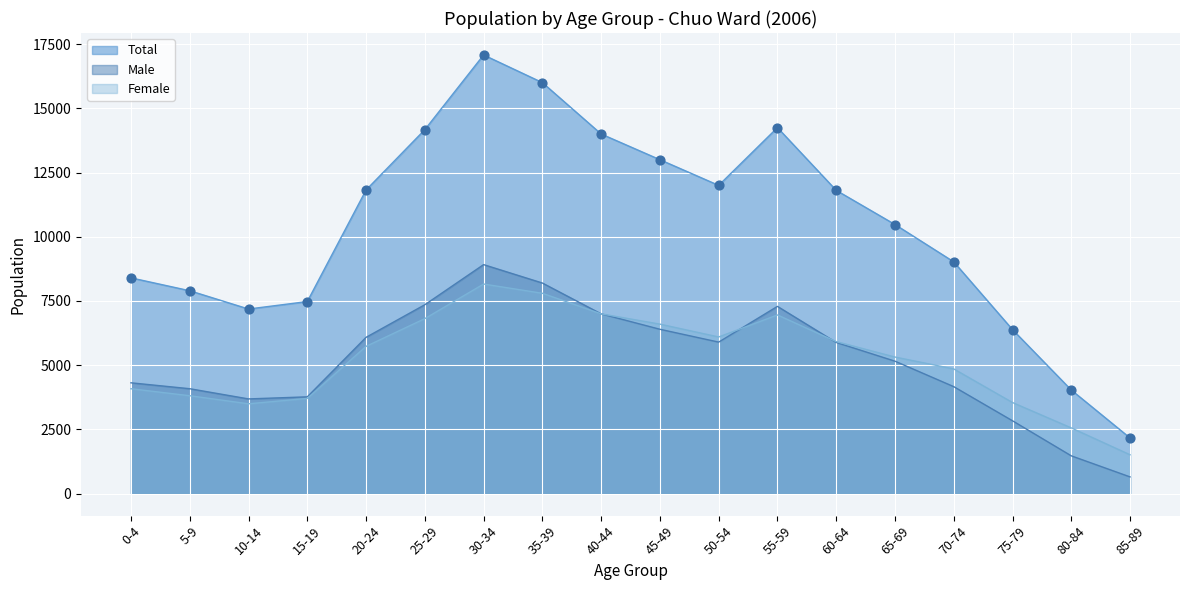

What is the total value across all series at 55-59?

28496